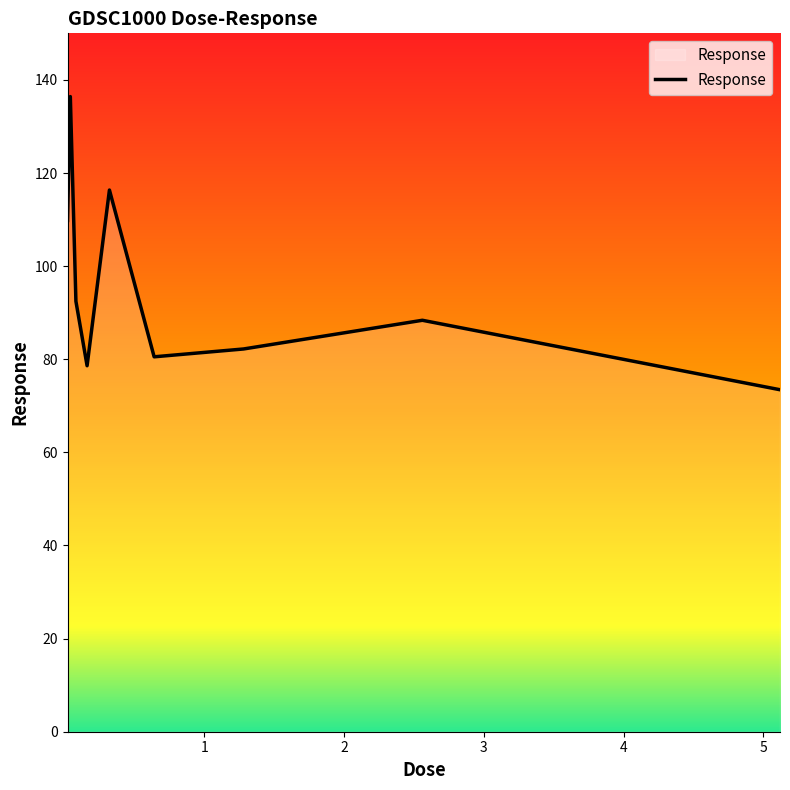

What is the difference between the maximum and minimum values?

63.0